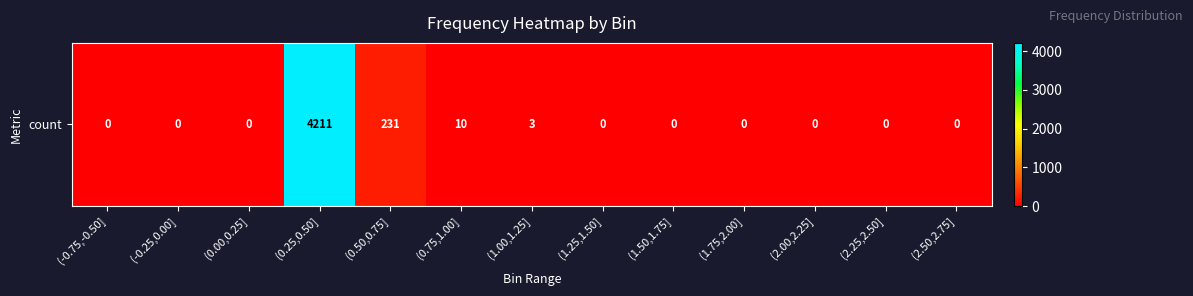

What is the greatest value displayed?

4211